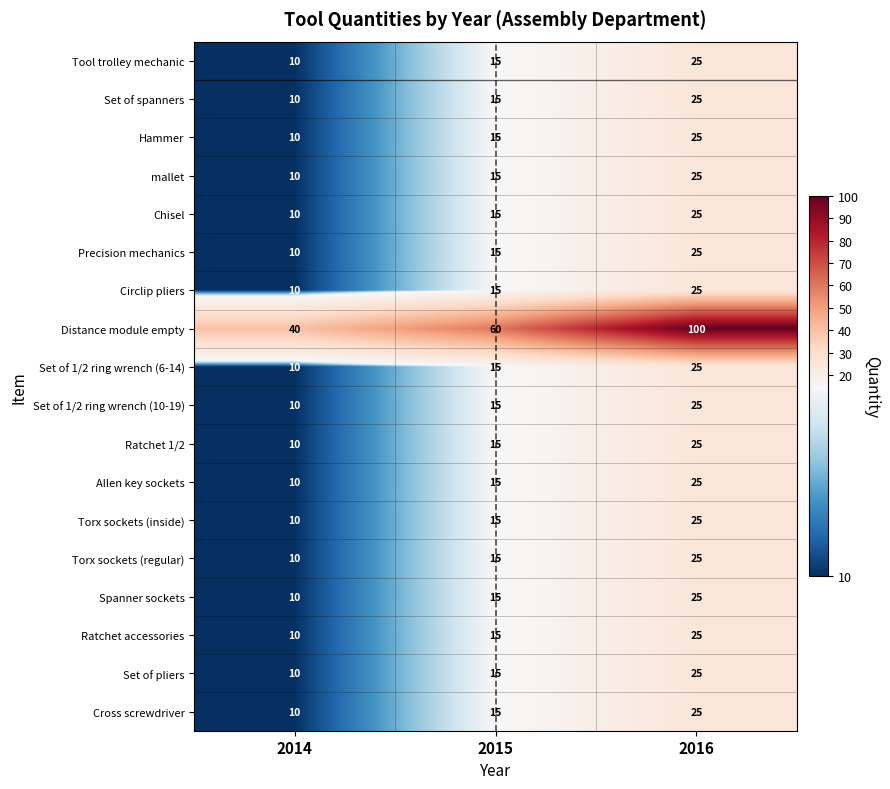

What is the difference between the Chisel values at 2016 and 2015?

10